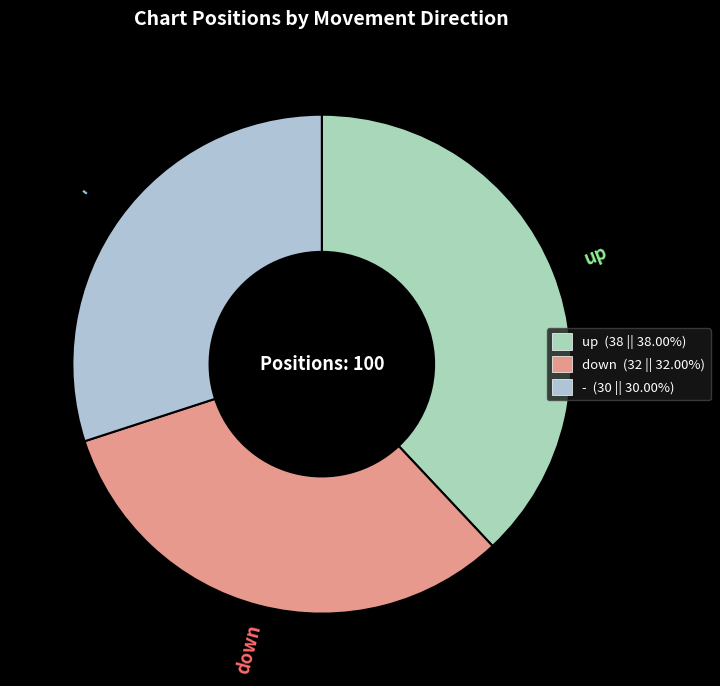

Between down and up, which is larger?

up